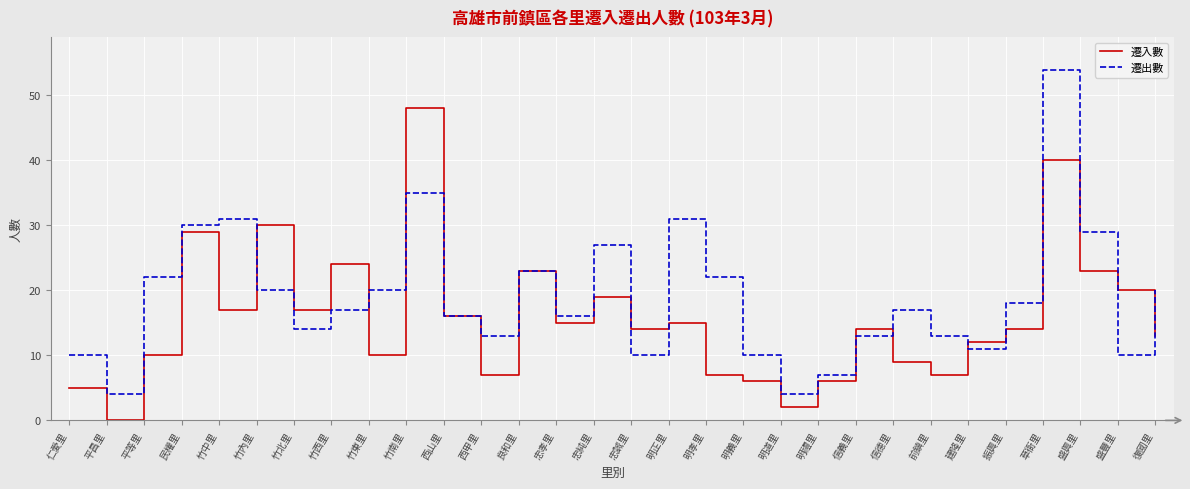

What position from the right is 忠孝里?

17